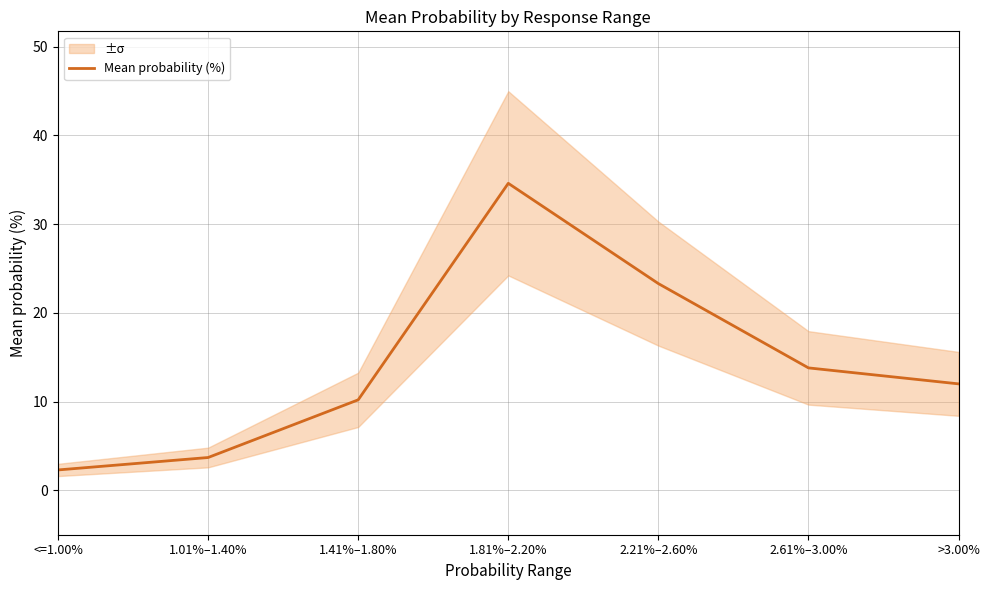

Rank the categories by value from lowest to highest.

<=1.00%, 1.01%–1.40%, 1.41%–1.80%, >3.00%, 2.61%–3.00%, 2.21%–2.60%, 1.81%–2.20%